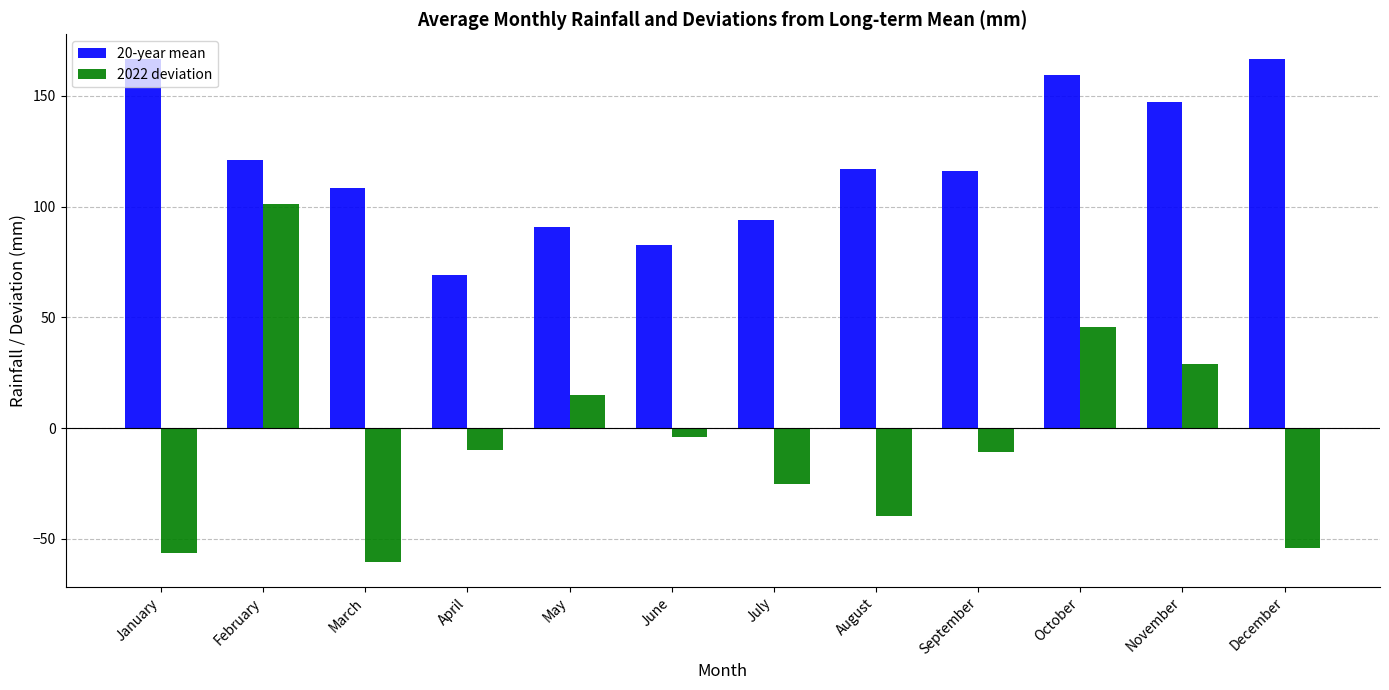

Does the chart contain any negative values?

Yes